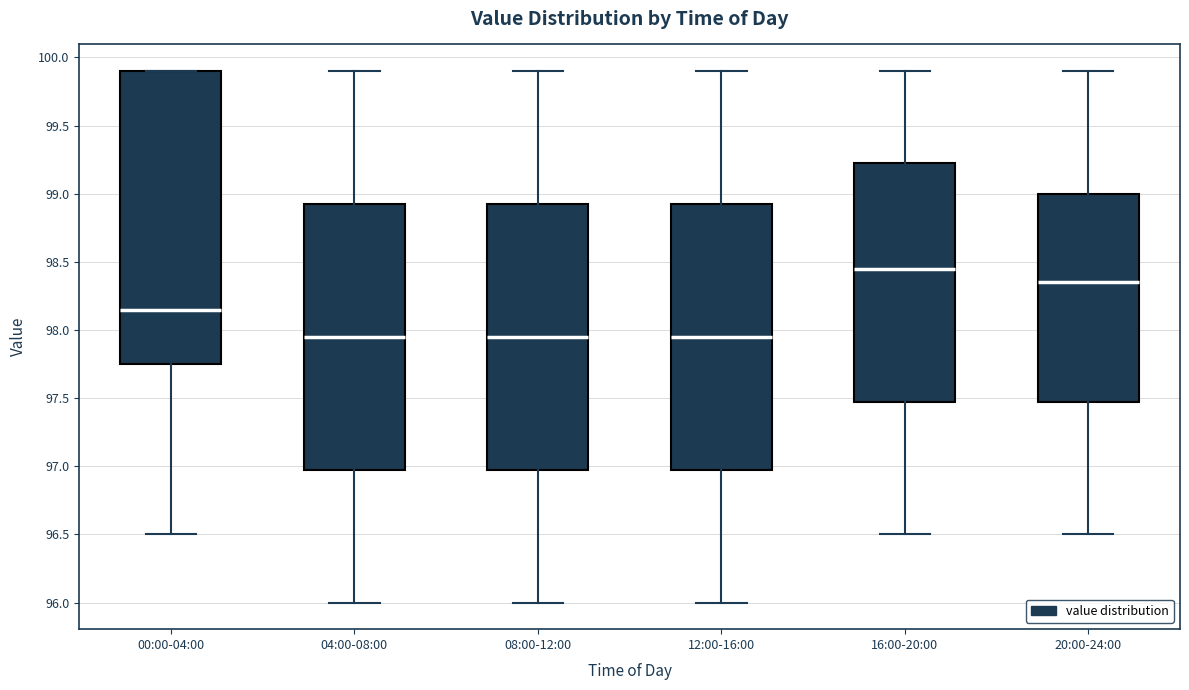

Reading left to right, transcribe this box plot: for each box, give where its median line is, the range the box spans, and where its two whiskers end, as read against the y-axis. The values are not printed on the chart, so give them approximately, as read against the axis.

00:00-04:00: median 98.15, box 97.75 to 99.90, whiskers 96.50 to 99.90
04:00-08:00: median 97.95, box 97.00 to 98.95, whiskers 96.00 to 99.90
08:00-12:00: median 97.95, box 97.00 to 98.95, whiskers 96.00 to 99.90
12:00-16:00: median 97.95, box 97.00 to 98.95, whiskers 96.00 to 99.90
16:00-20:00: median 98.45, box 97.50 to 99.25, whiskers 96.50 to 99.90
20:00-24:00: median 98.35, box 97.50 to 99.00, whiskers 96.50 to 99.90